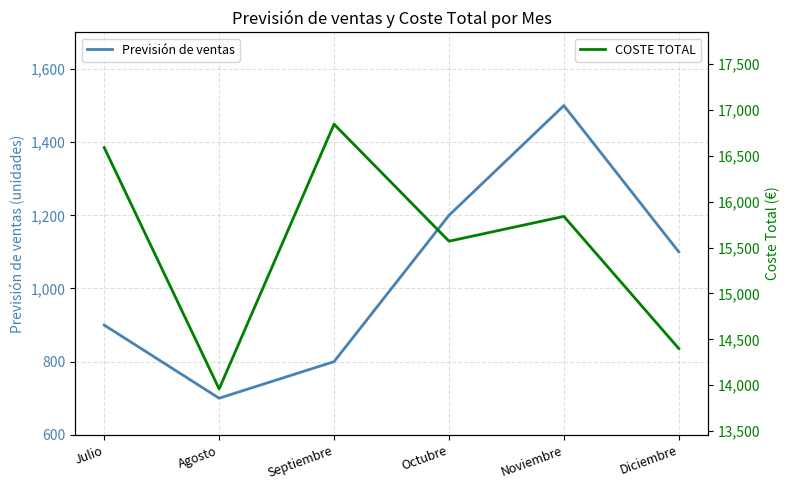

What is the sum of the COSTE TOTAL values at Agosto and Julio?

30550